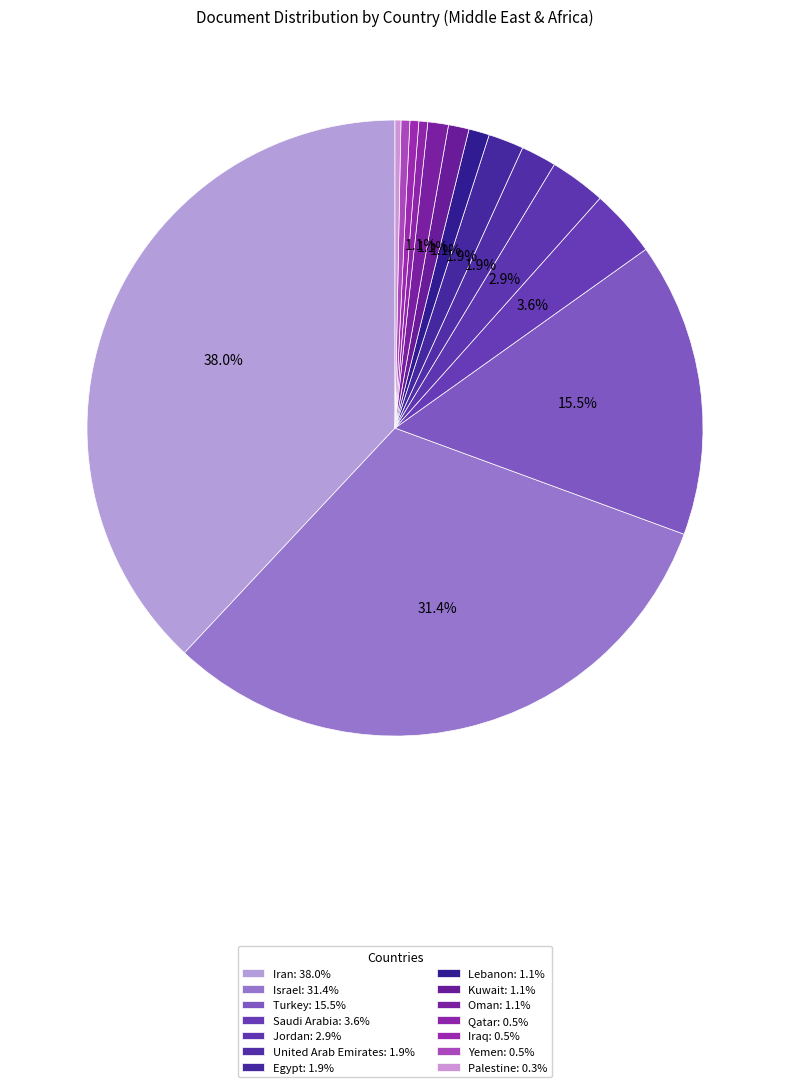

What is the smallest slice in the pie chart?

Palestine